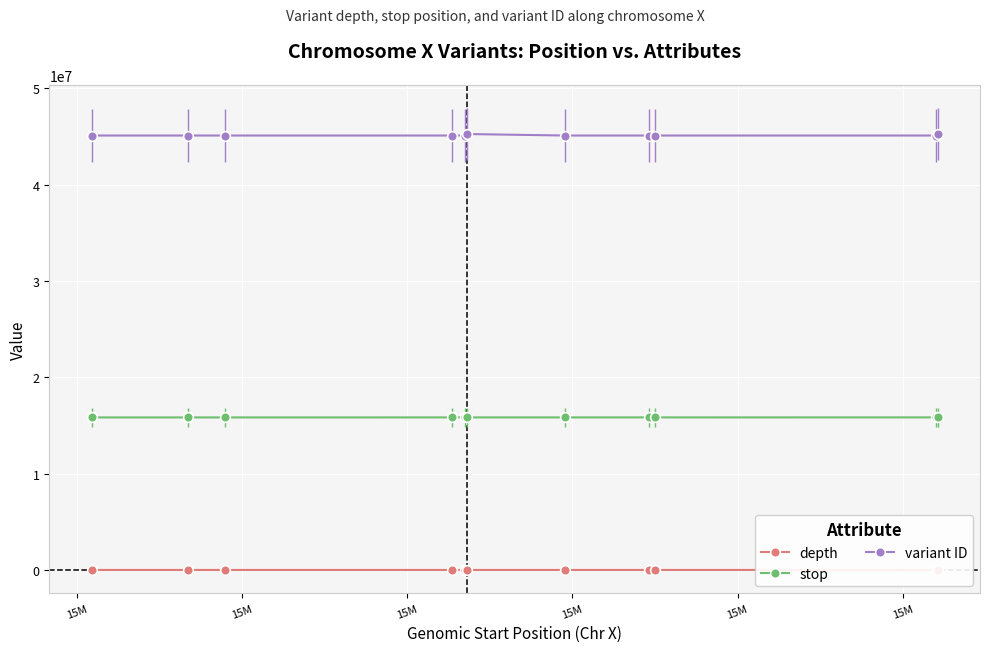

True or false: stop and variant ID intersect in this chart.

False